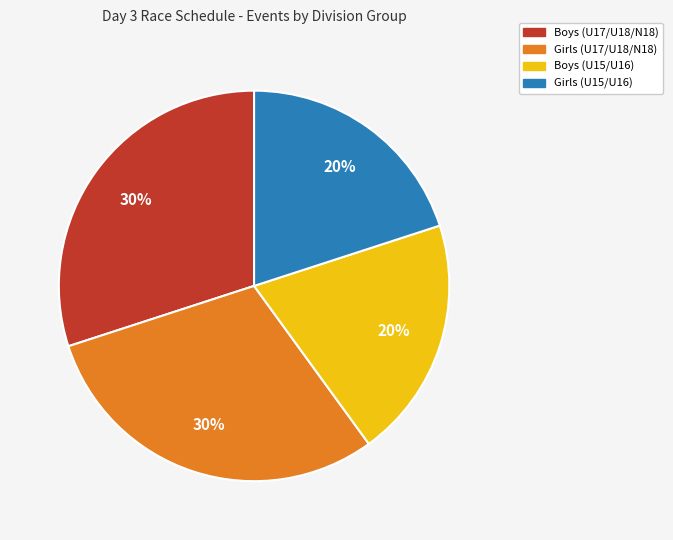

Is there a majority slice in this chart?

No